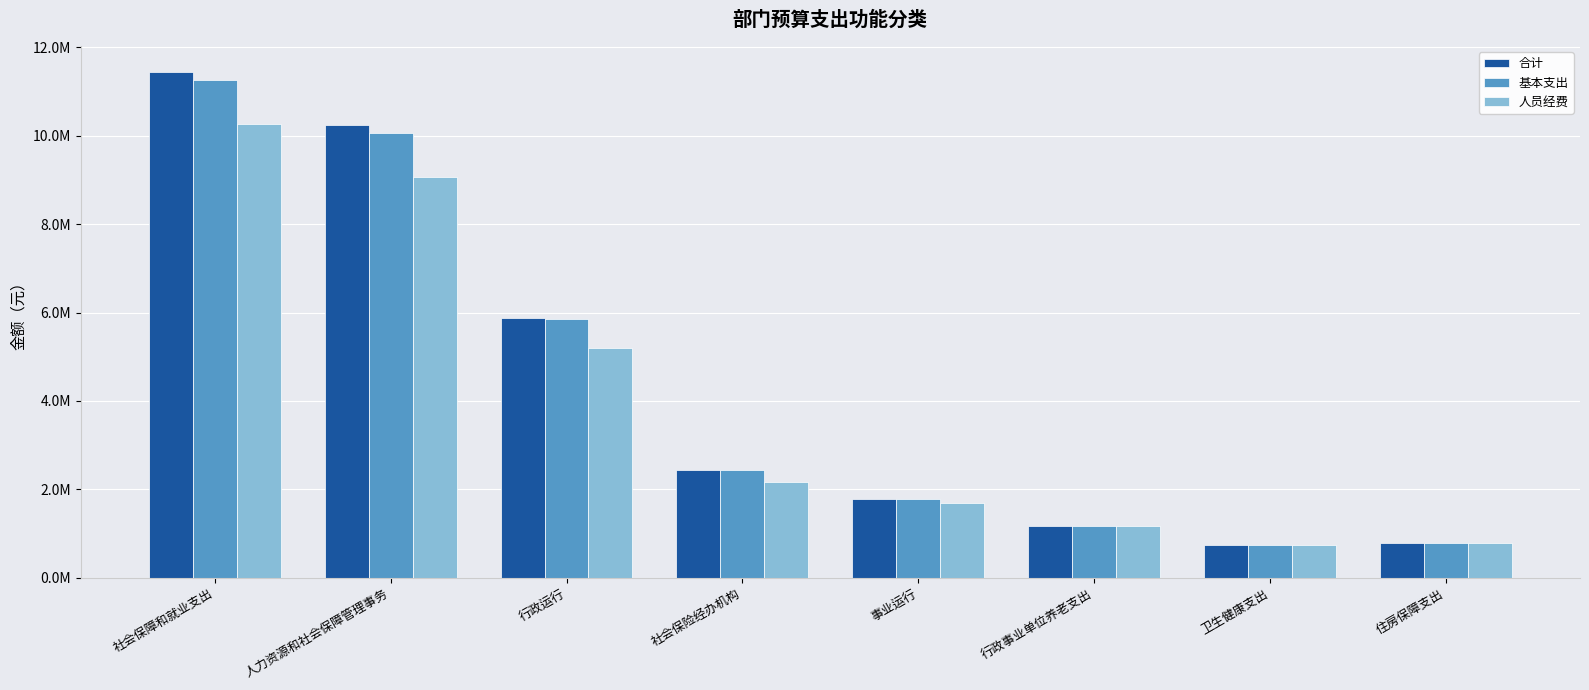

What is the sum of all 人员经费 values?

31083969.1